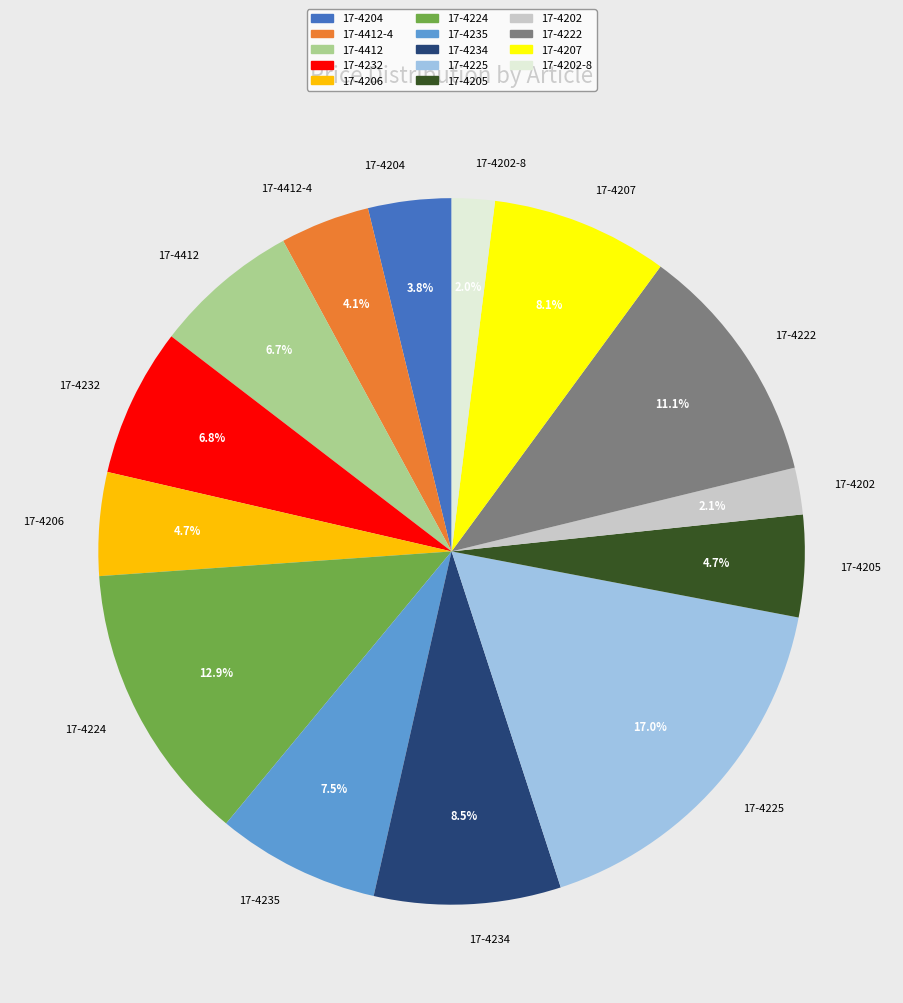

True or false: 17-4224 accounts for 25% of the total.

False